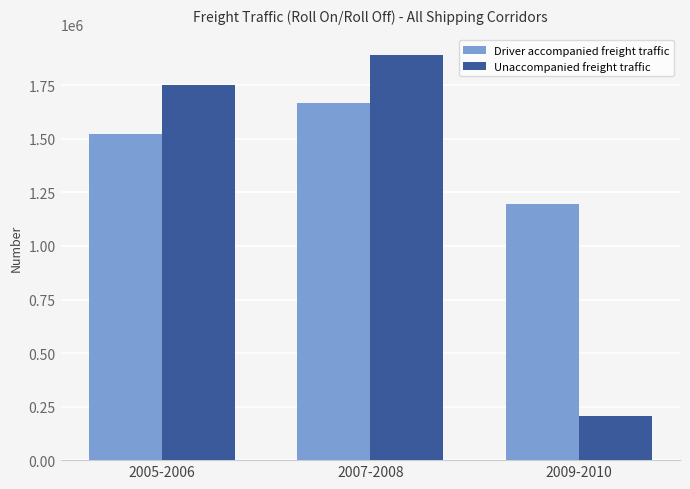

How many groups of bars are there?

3